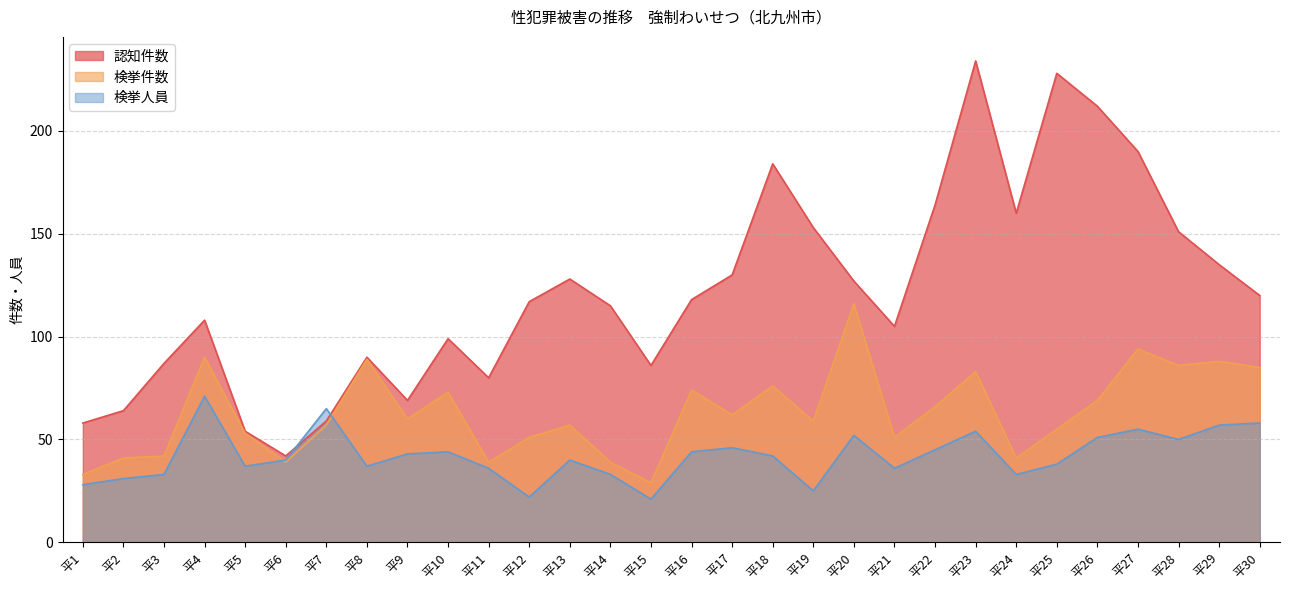

At which label is 認知件数 closest to 138?

平29